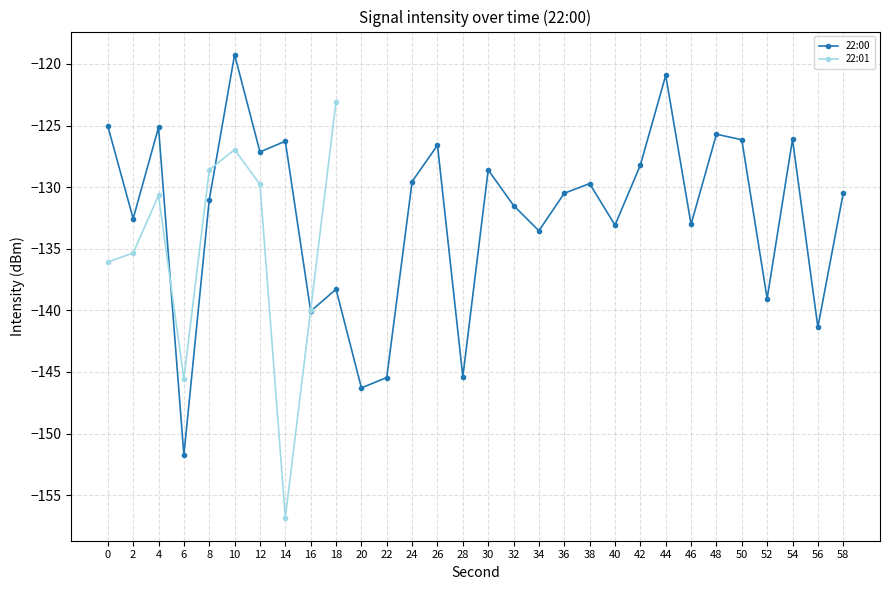

Reading left to right, transcribe all the data shown in this chart.

0:00-0:19: -125.0	-132.6	-125.2	-151.7	-131.0	-119.3	-127.1	-126.3	-140.1	-138.3	-146.3	-145.5	-129.5	-126.6	-145.4	-128.6	-131.5	-133.5	-130.5	-129.7
0:20-0:39: -133.1	-128.2	-120.9	-133.0	-125.7	-126.2	-139.0	-126.1	-141.4	-130.5	-136.1	-135.3	-130.7	-145.6	-128.6	-127.0	-129.8	-156.8	-140.0	-123.1